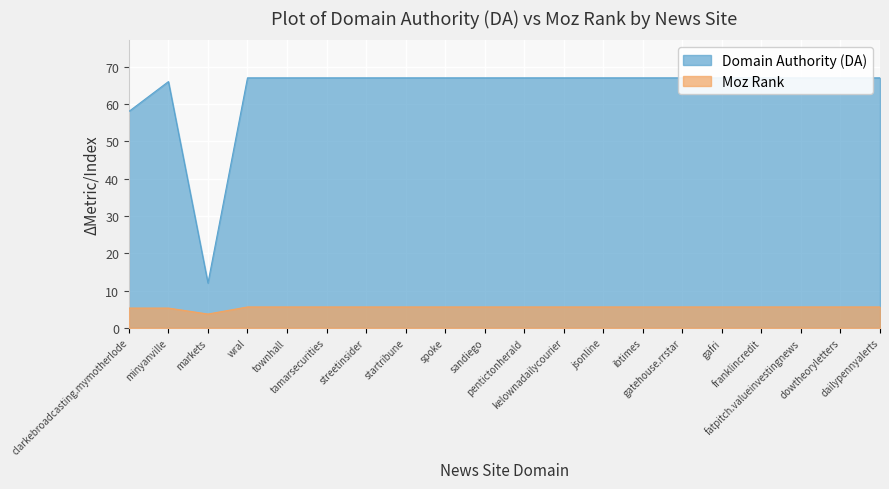

Which series has the largest total across all categories?

Domain Authority (DA)